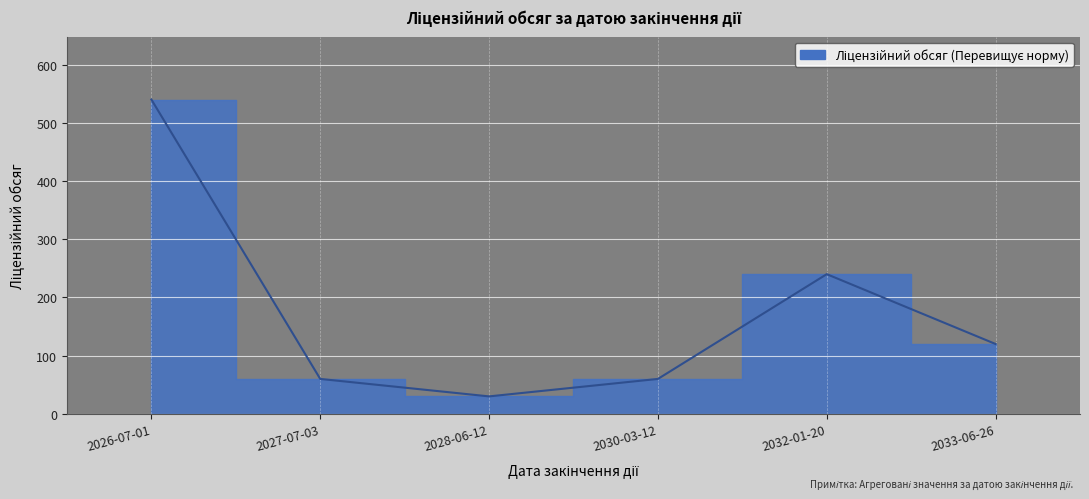

How many interior local peaks (higher than both neighbors) does the data have?

1